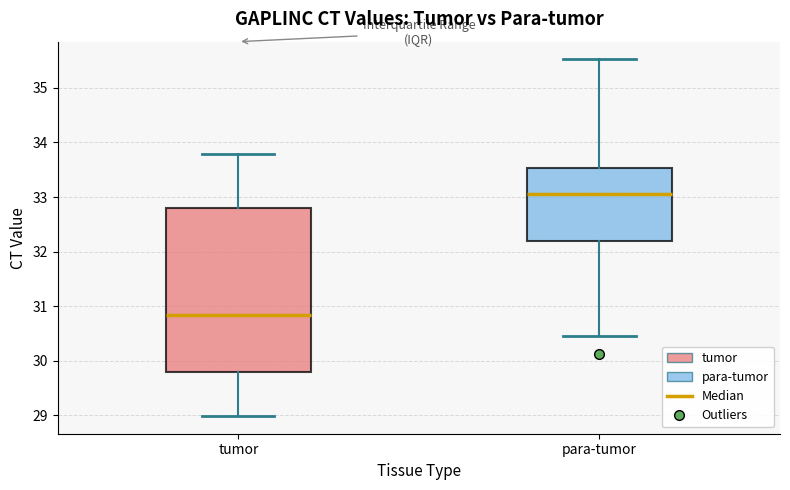

Reading left to right, read every box against the y-axis: the position of its median line, the range the box covers, and the ends of its whiskers. The values are not printed on the chart, so give them approximately, as read against the axis.

tumor: median 30.8, box 29.8 to 32.8, whiskers 29.0 to 33.8
para-tumor: median 33.1, box 32.2 to 33.5, whiskers 30.5 to 35.5